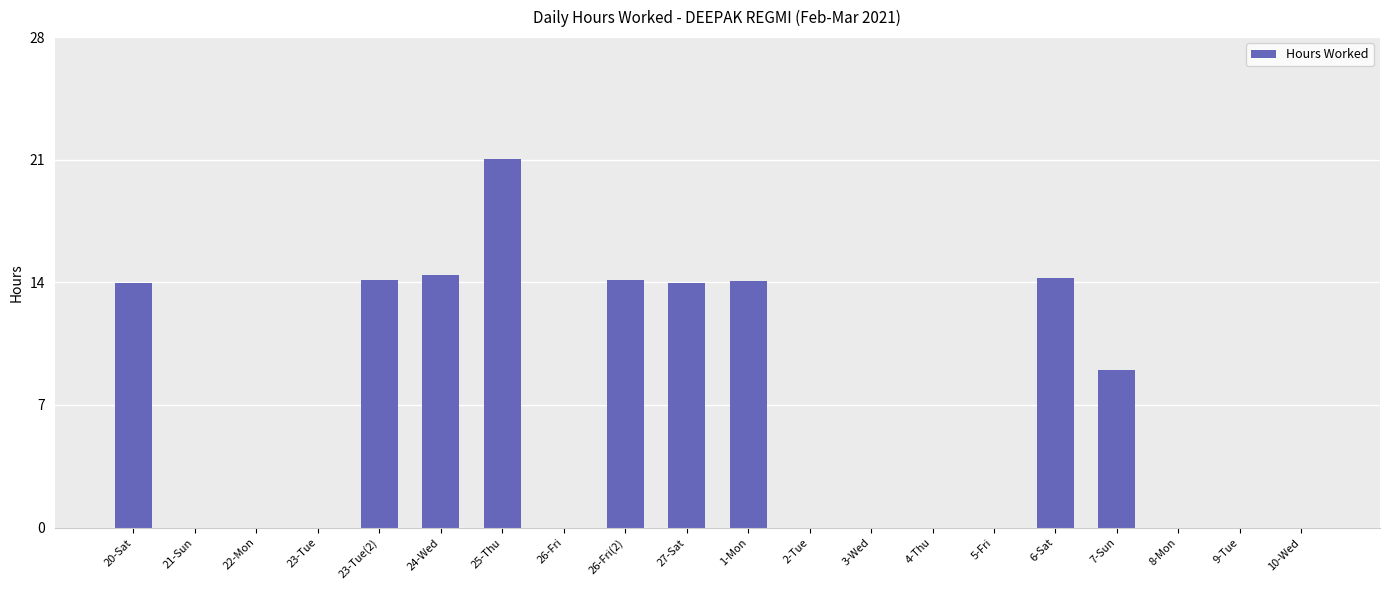

Where is the data nearest to the value 10?

7-Sun